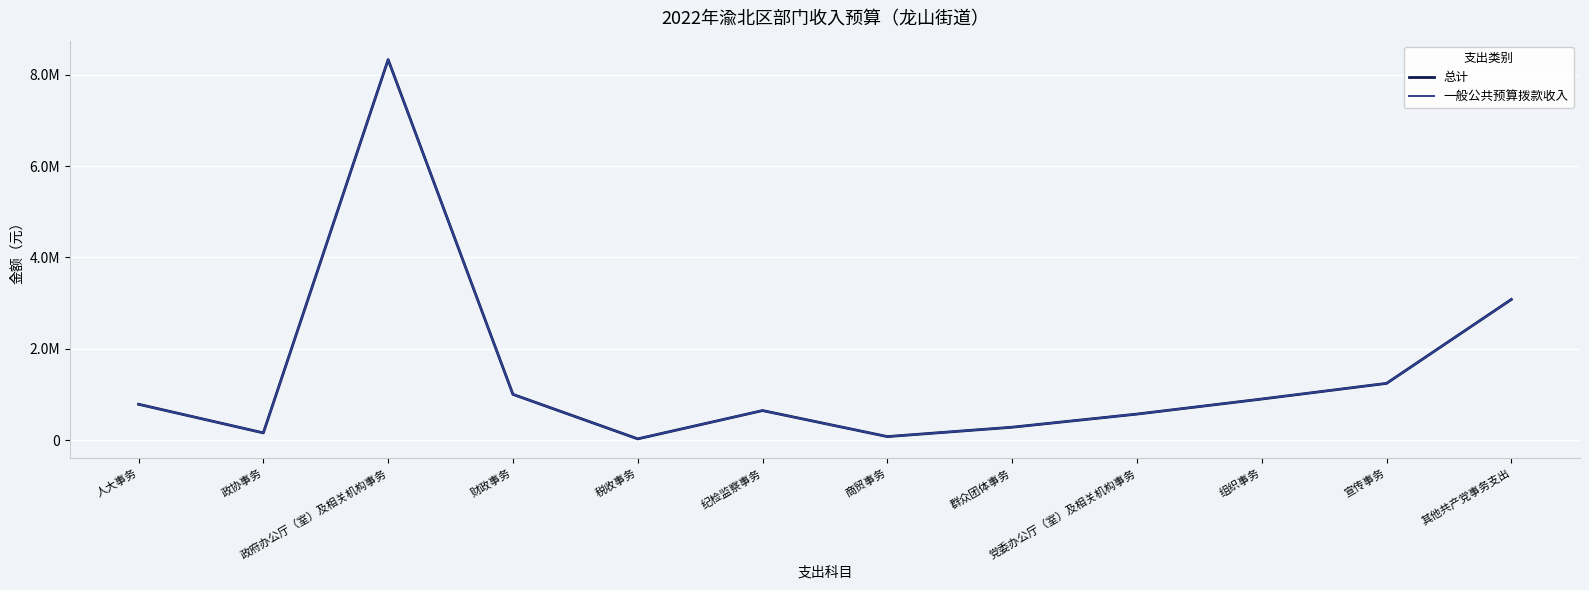

True or false: 一般公共预算拨款收入 has a value of 1003605.5 at 财政事务.

True